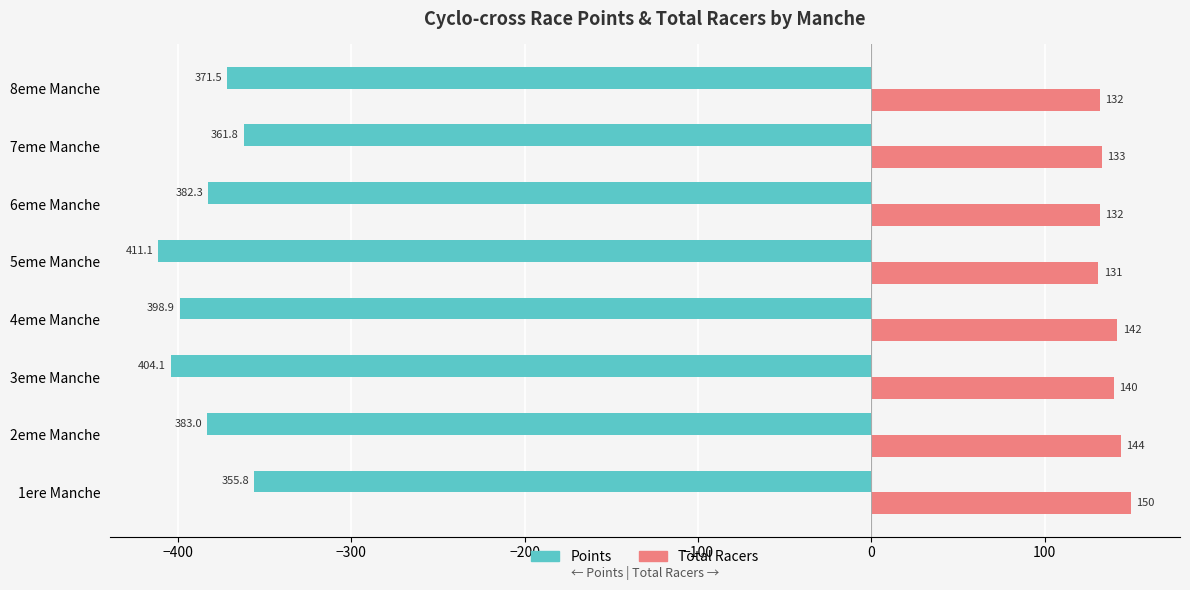

Which series has the largest total across all categories?

Total Racers